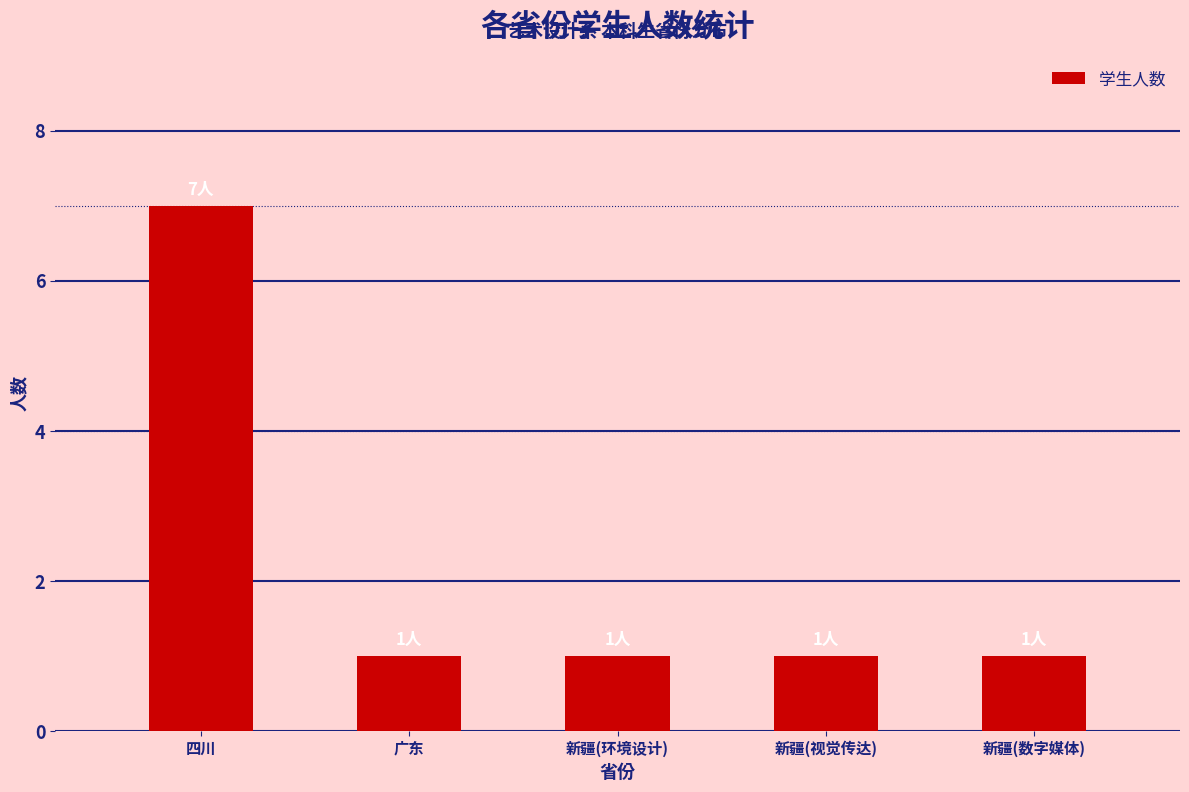

The value at 新疆(数字媒体) is 2. True or false?

False